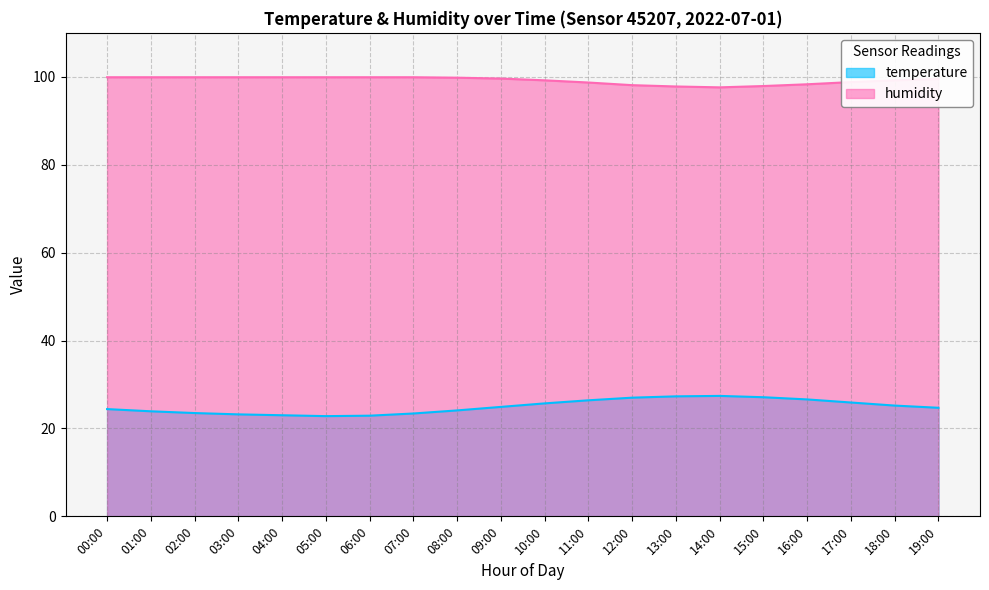

List the series in order of their overall mean, lowest first.

temperature, humidity